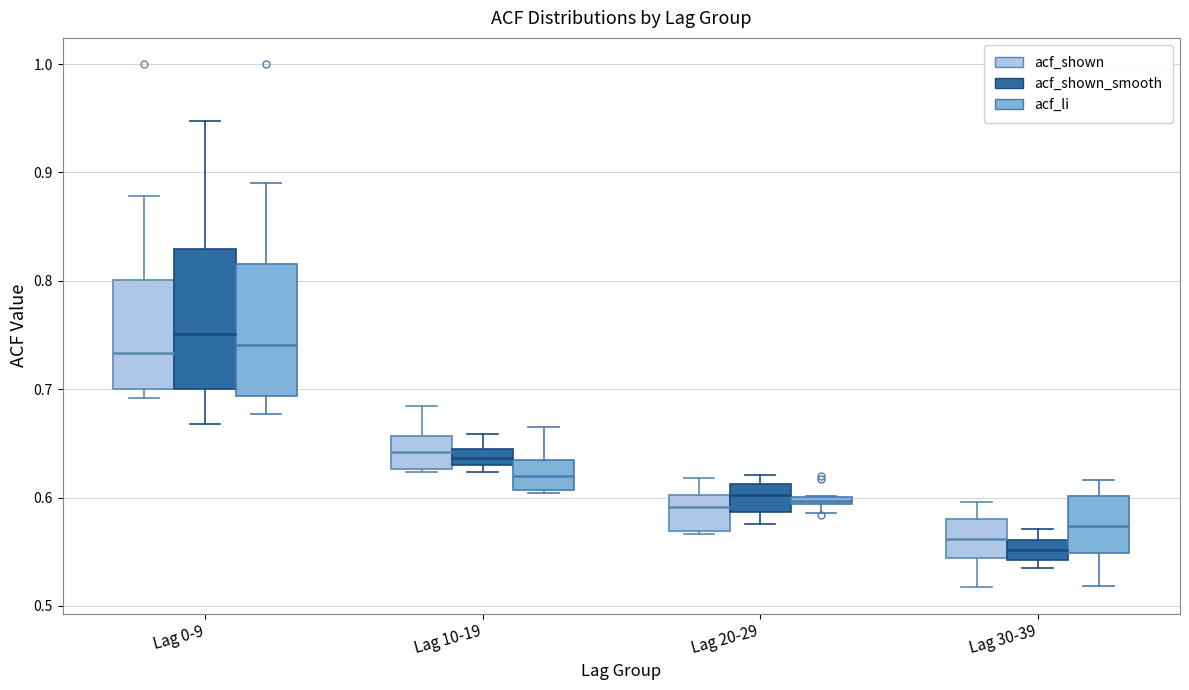

Where is the upper edge of the box for Lag 30-39 (acf_shown) on the y-axis? The values are not printed on the chart, so give them approximately, as read against the axis.

0.58